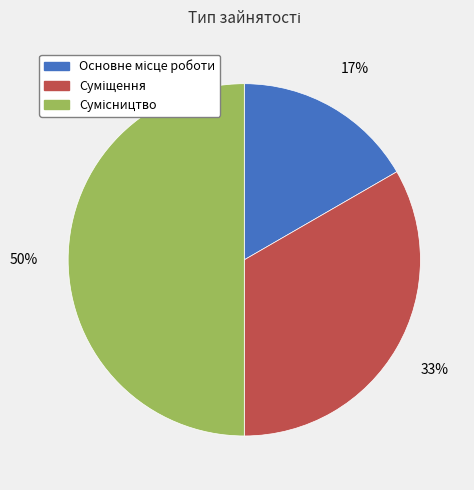

To the nearest percent, what is the average slice percentage?

33%